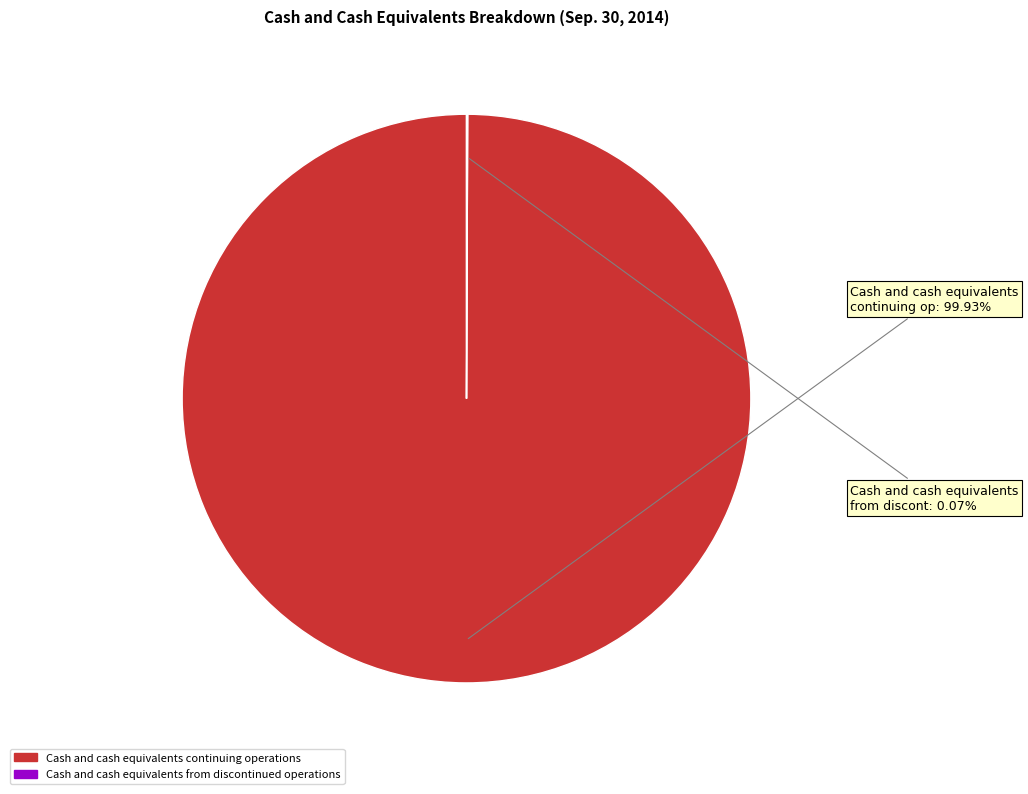

Does Cash and cash equivalents continuing operations represent more than half of the total?

Yes